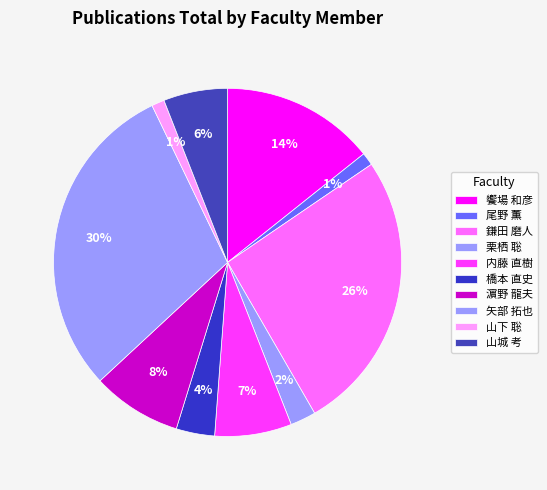

Is there any slice that represents more than half of the pie?

No